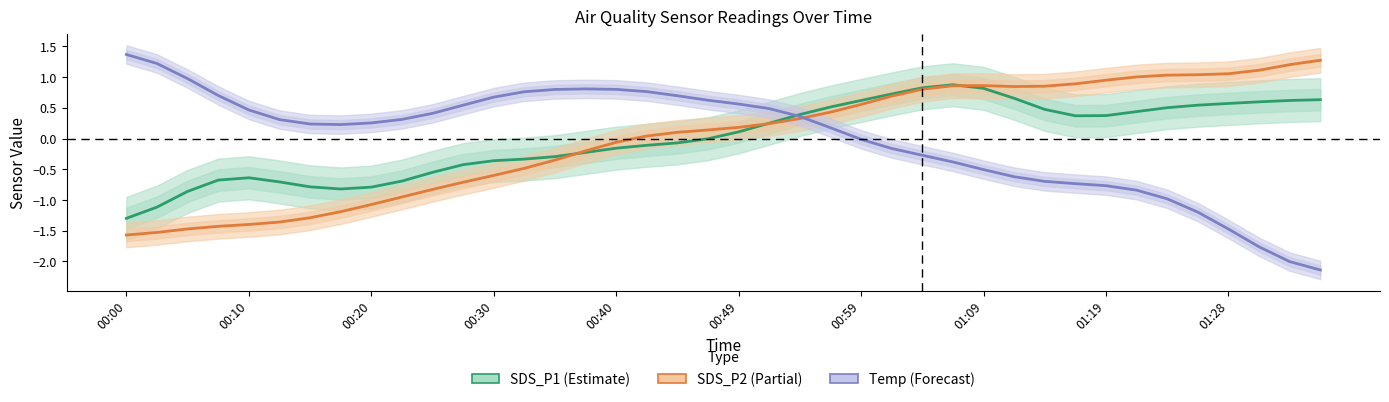

True or false: SDS_P1 (Estimate) has more than 2 interior local peaks.

False